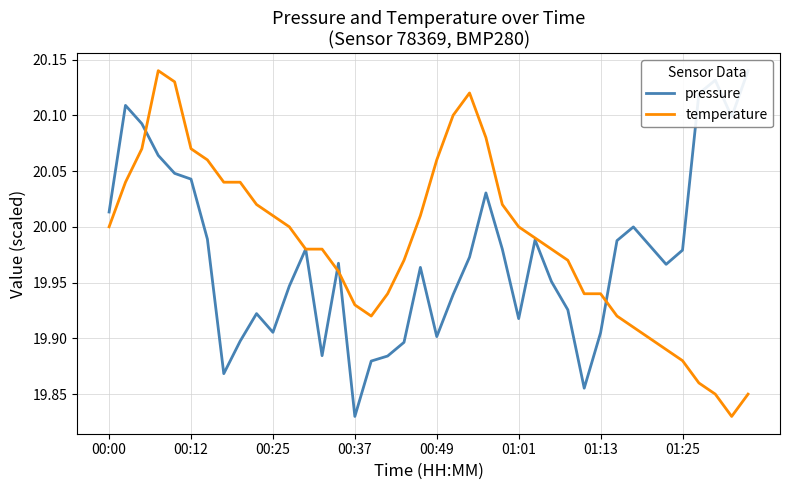

Rank the series by their average value, from lowest to highest.

pressure, temperature